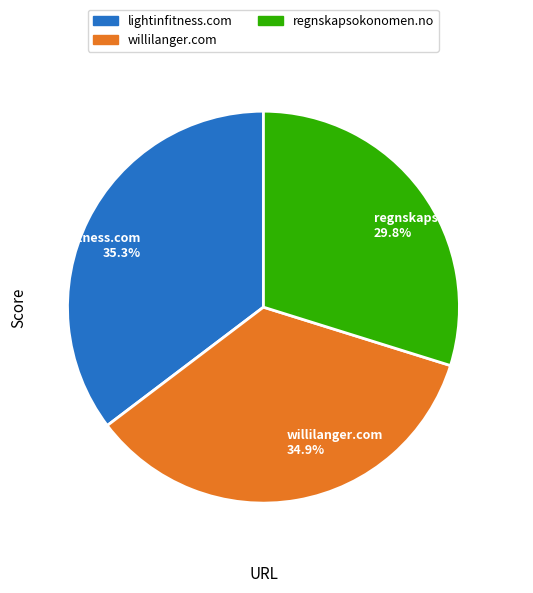

Is lightinfitness.com 35.3% the majority of the pie?

No